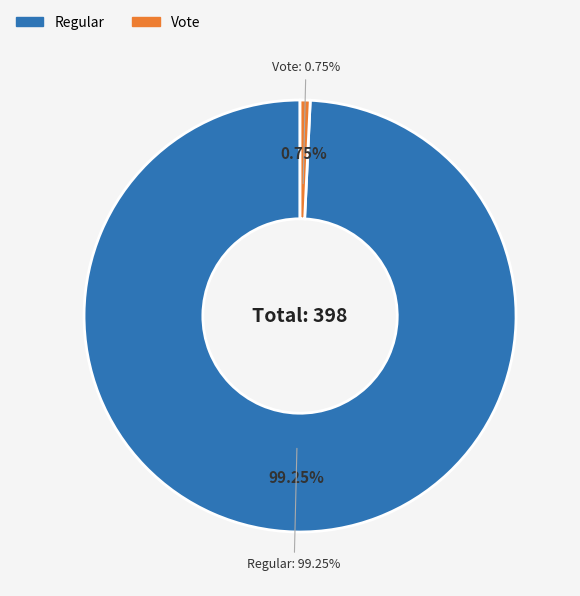

What is the total percentage of Vote (io_index=3) and Regular (io_index=395)?

100.0%